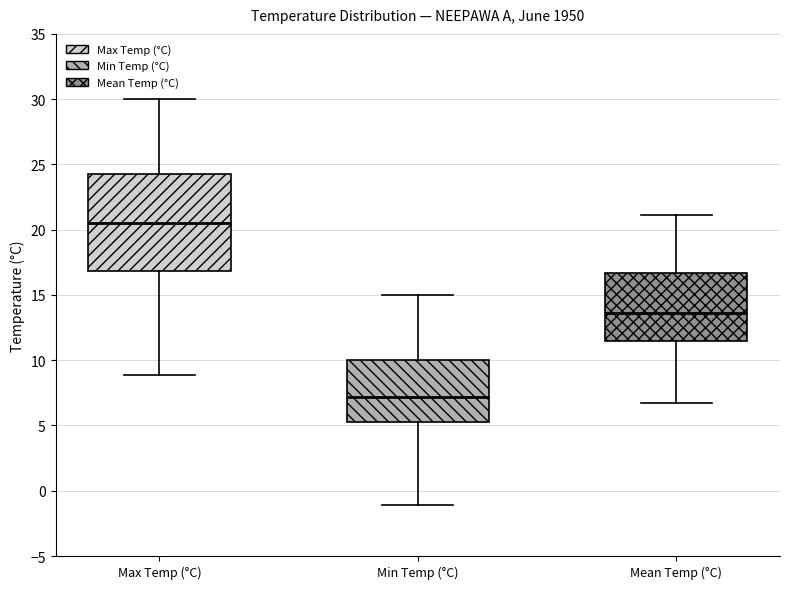

Where does the lower whisker of the box for Min Temp (°C) end on the y-axis? The values are not printed on the chart, so give them approximately, as read against the axis.

-1.0